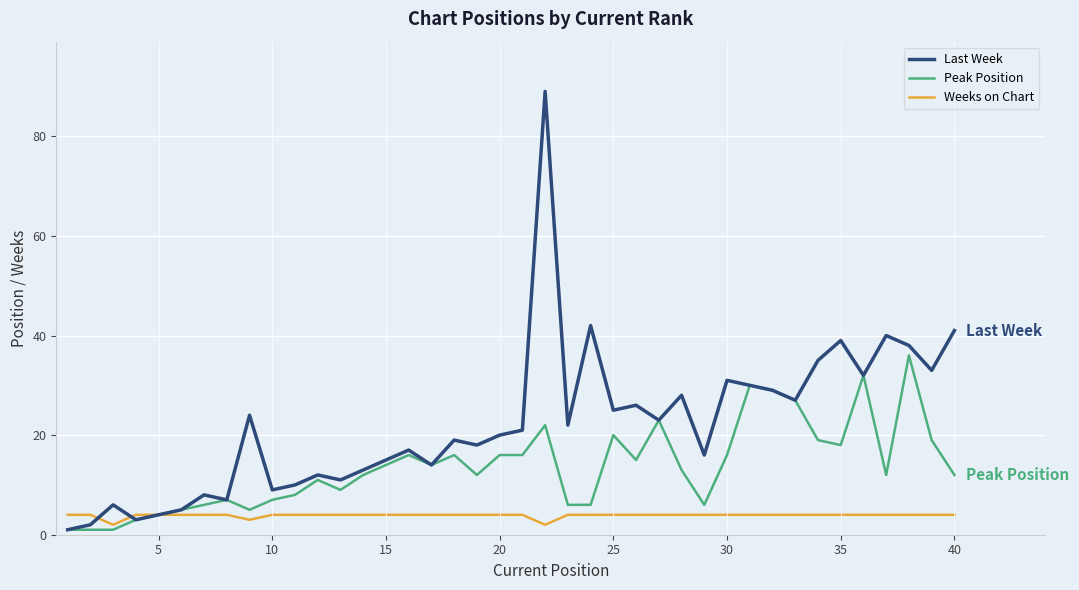

What is the greatest value displayed?

89